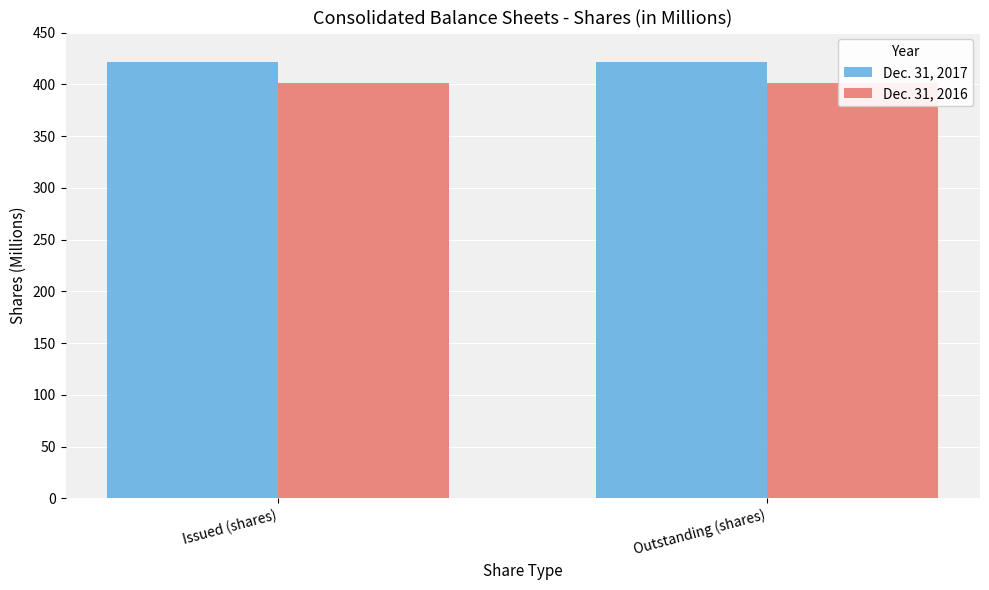

Between Issued (shares) and Outstanding (shares), which is larger?

Issued (shares)